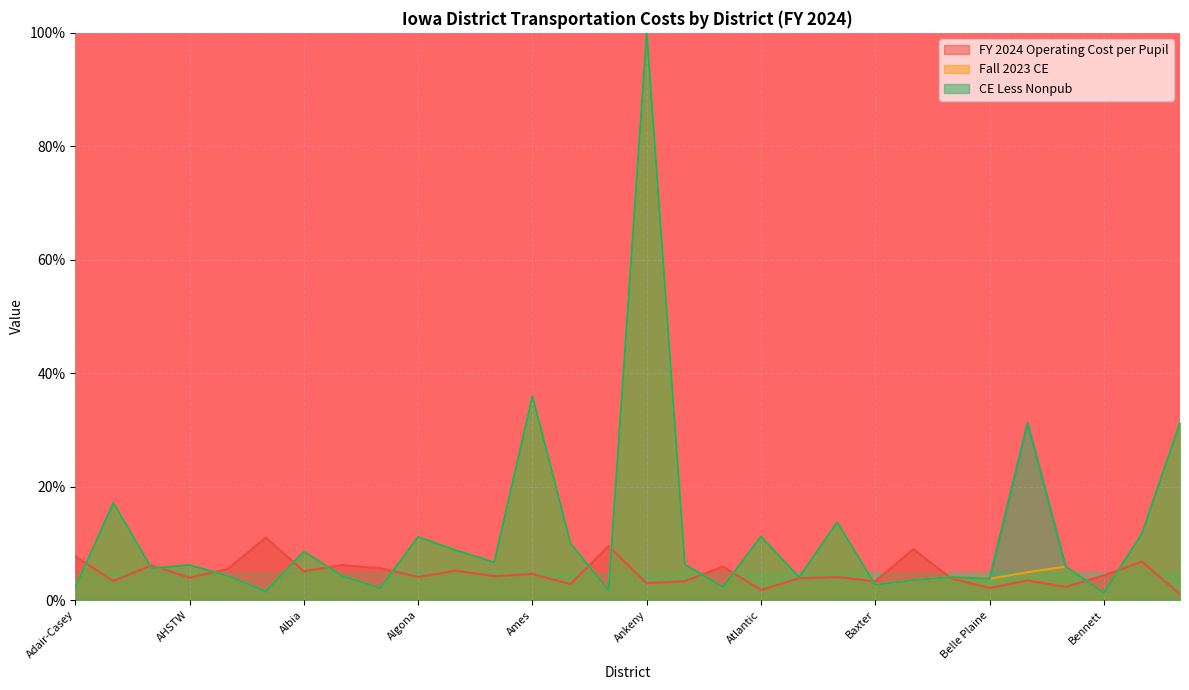

What is the total value across all series at Albia?

22.2